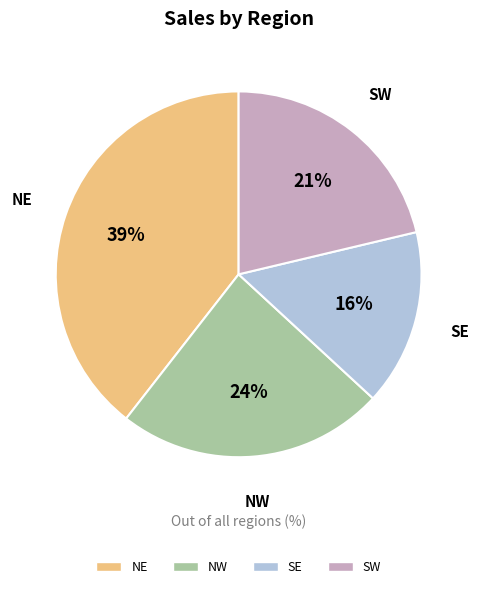

Is it true that NW is 24% of the pie?

True